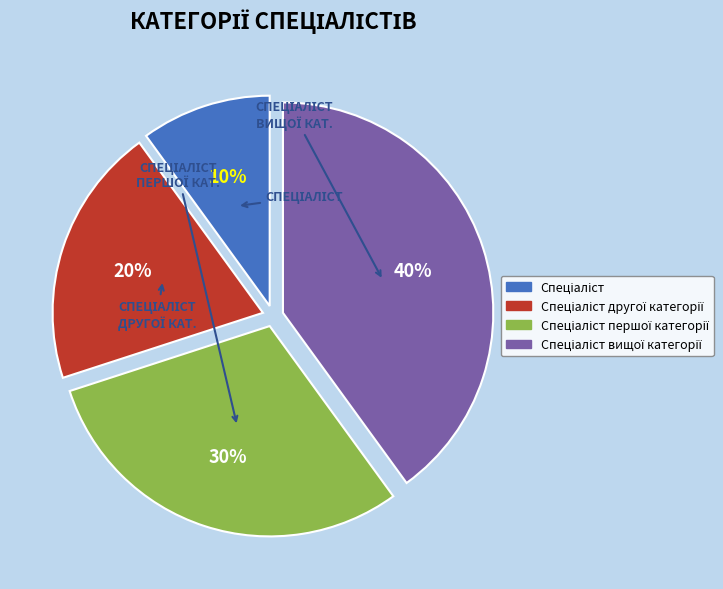

Is there a majority slice in this chart?

No